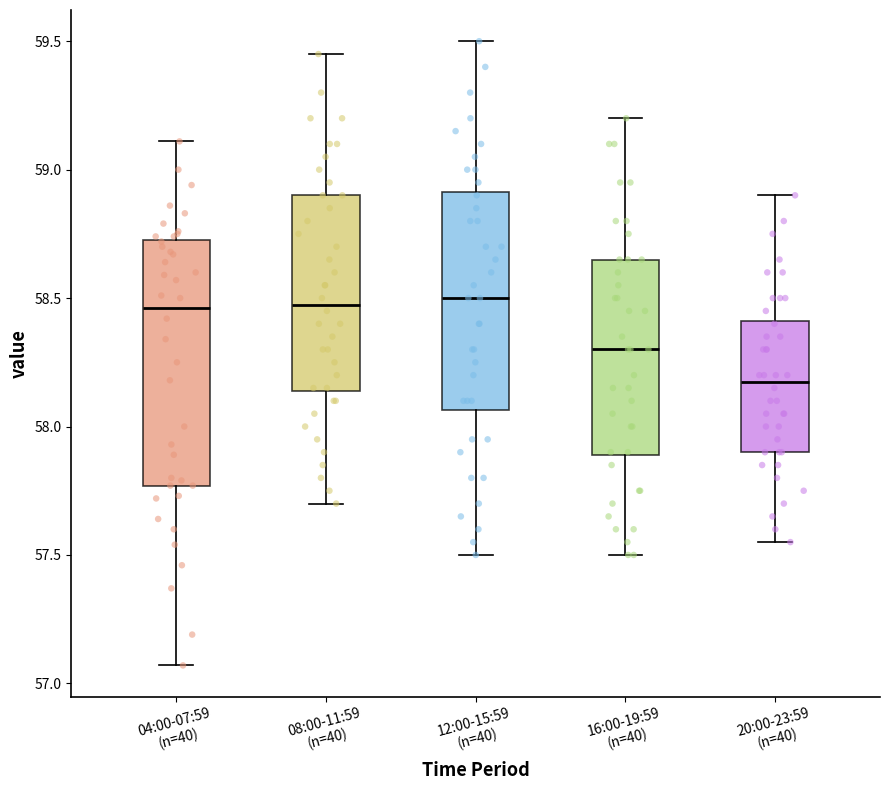

Which box is the tallest, from its lower edge to its upper edge?

04:00-07:59 (n=40)